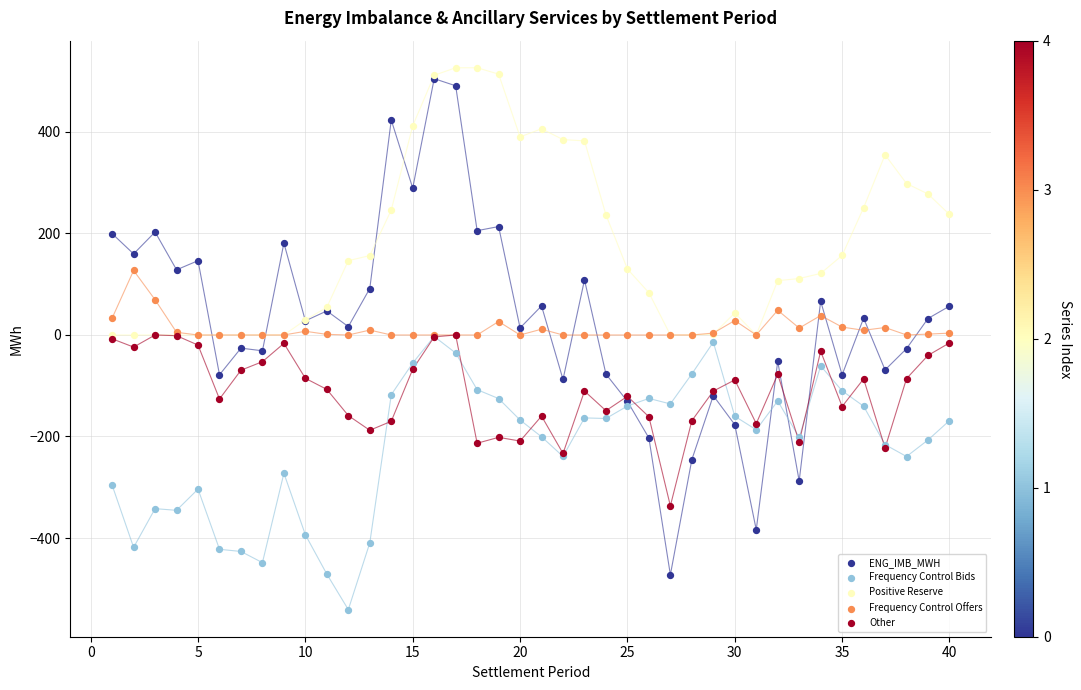

Which series has the largest Y range (max minus min)?

ENG_IMB_MWH